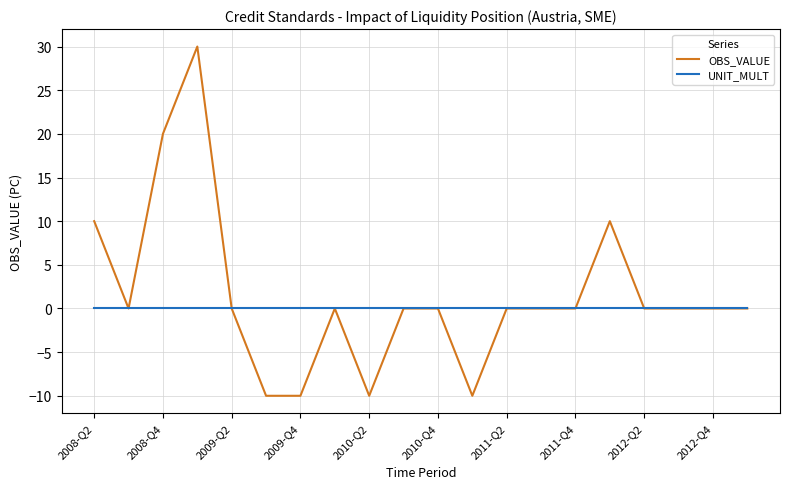

Which series has the widest spread of values?

OBS_VALUE